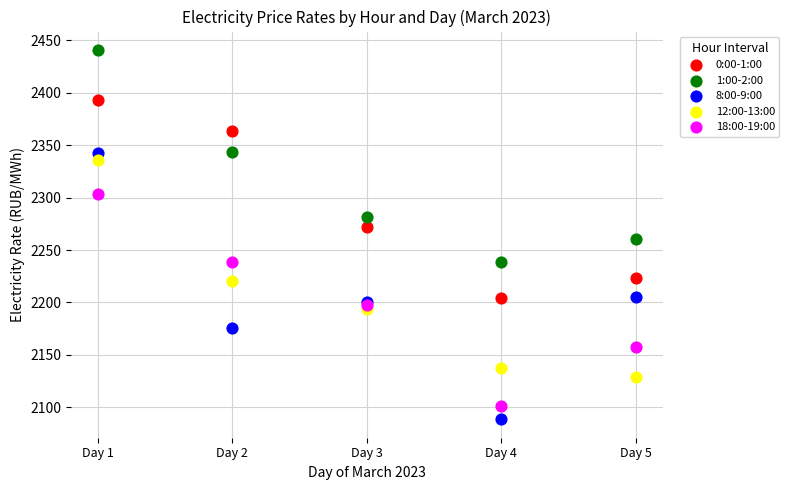

Which series has the widest spread of Y values?

8:00-9:00